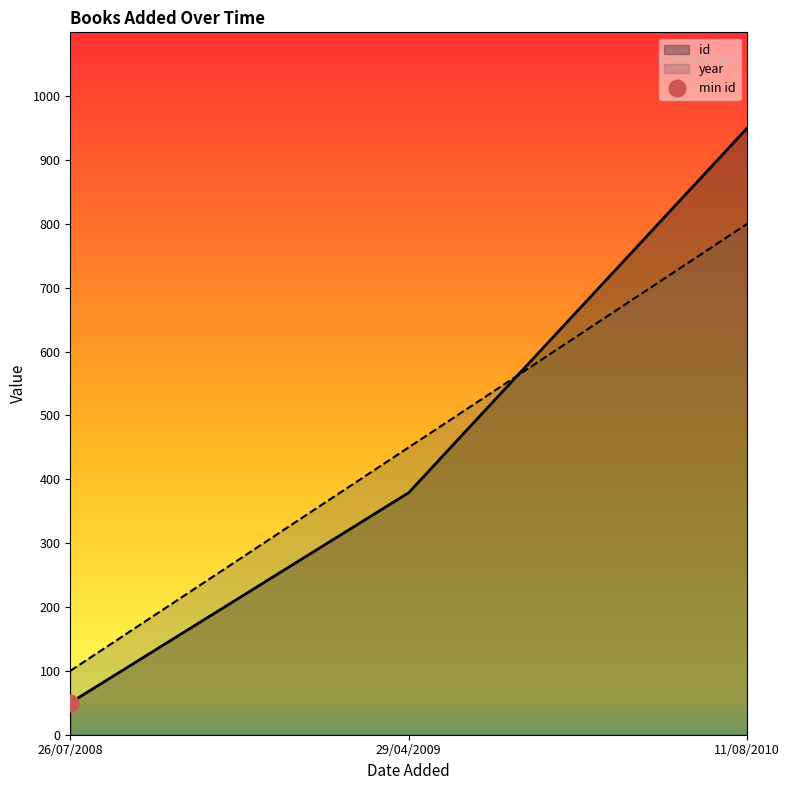

What position from the left is 26/07/2008?

1